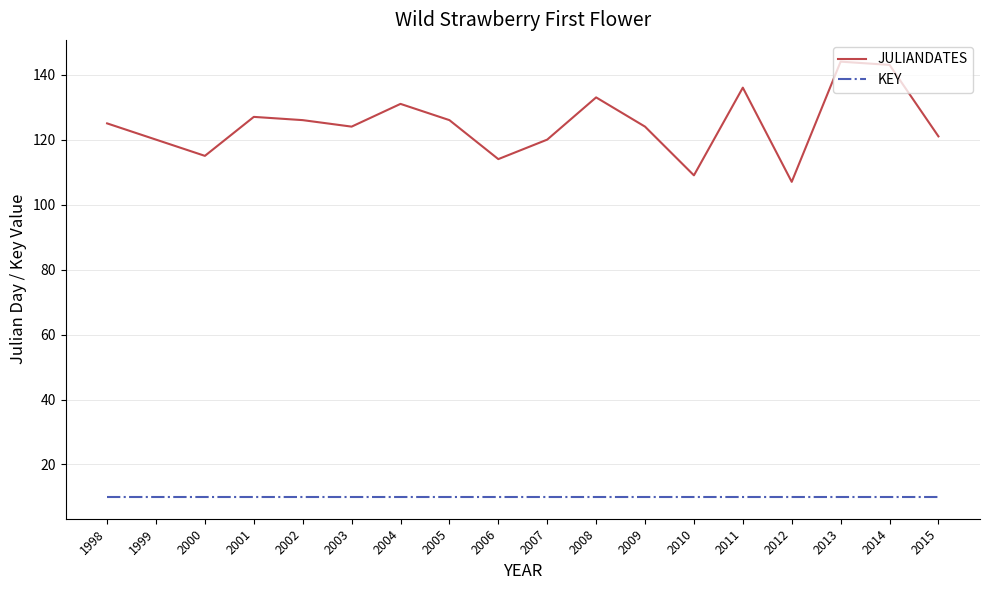

How many interior local peaks does the JULIANDATES series have?

5